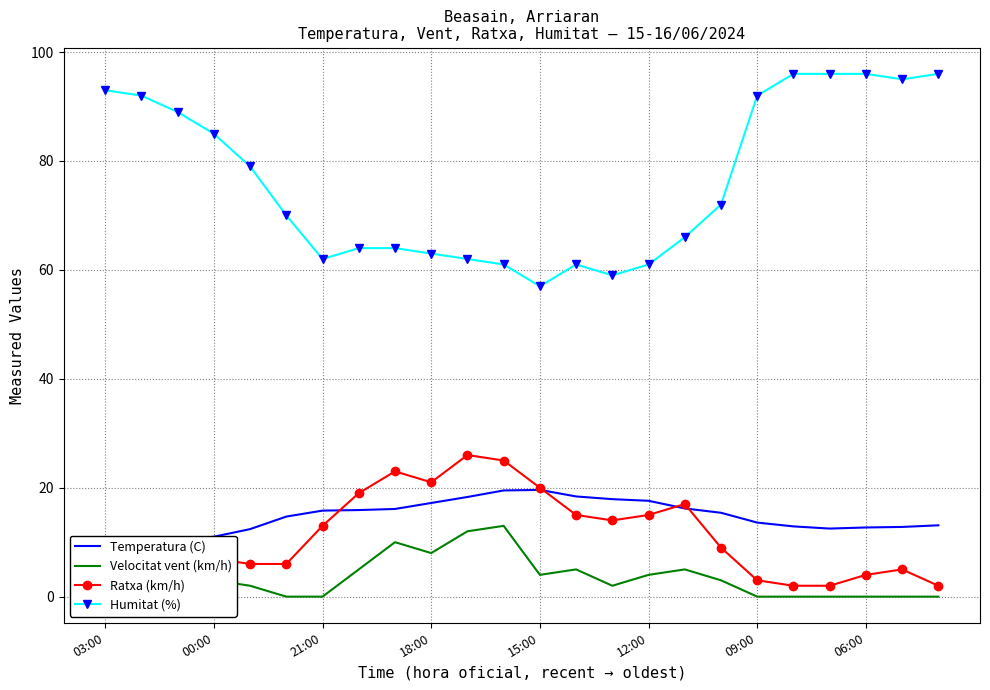

What is the total value across all series at 20?

110.5